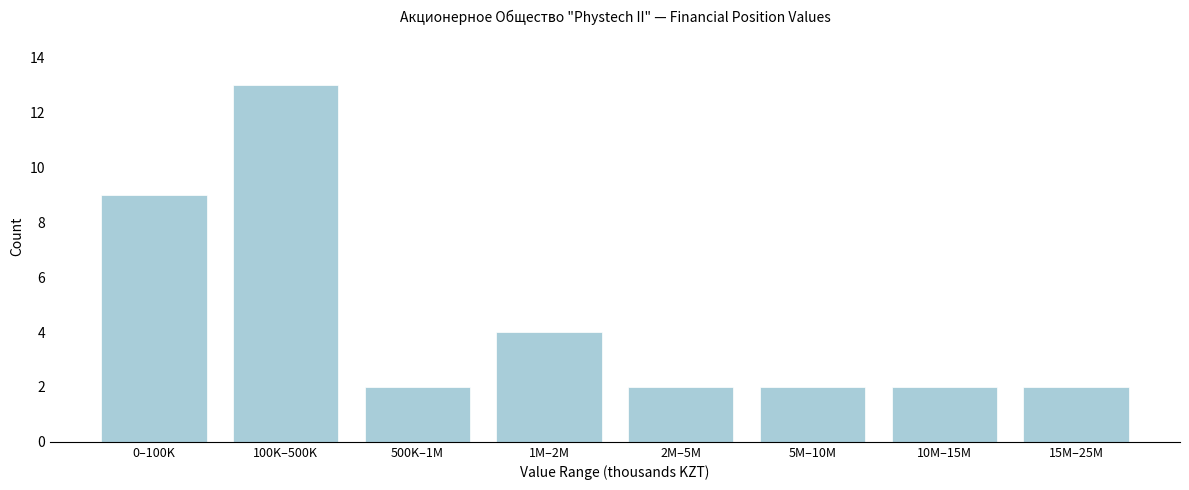

Reading left to right, list all the values displayed in this chart.

9	13	2	4	2	2	2	2